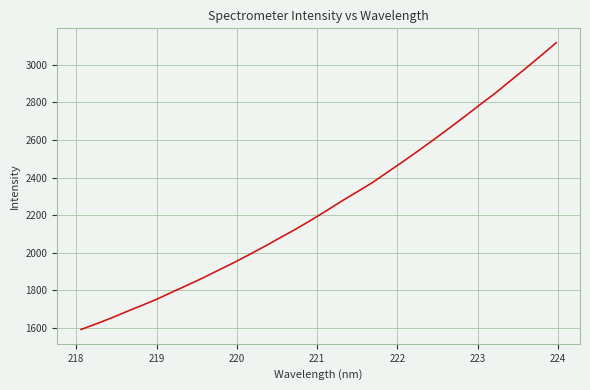

What is the difference between the maximum and minimum values?

1525.4